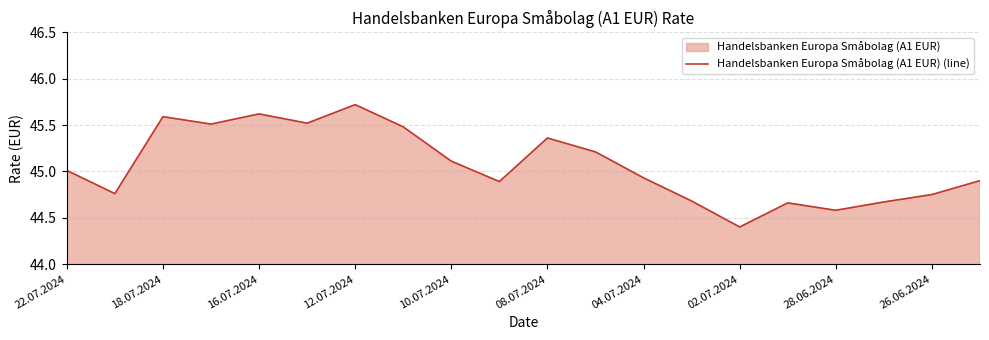

What is the smallest value displayed?

44.4